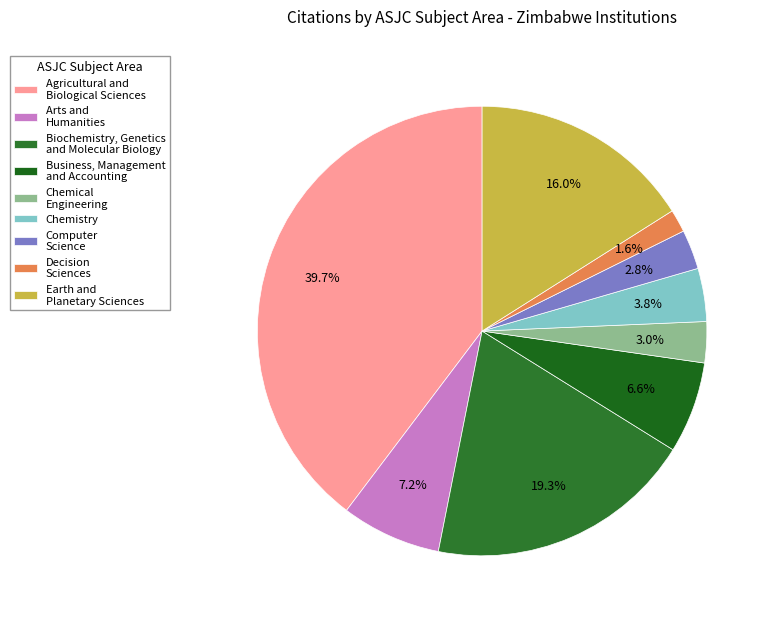

To the nearest percent, what is the average slice percentage?

11%